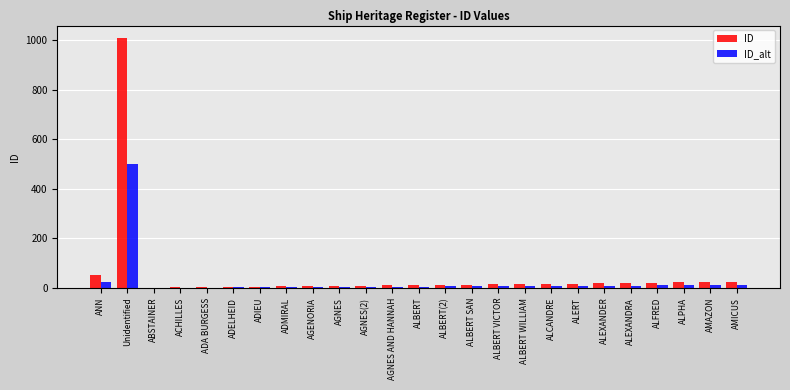

What is the highest value of the ID_alt series?

500